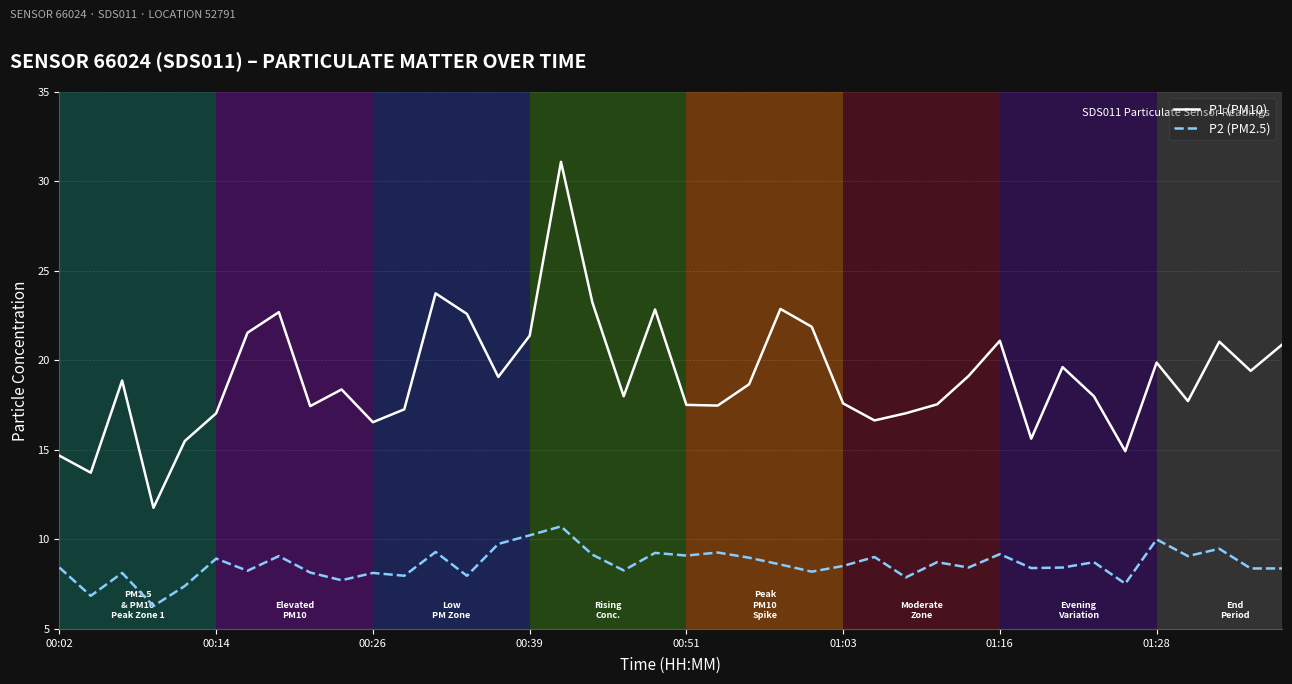

Which series has the largest range (max minus min)?

P1 (PM10)